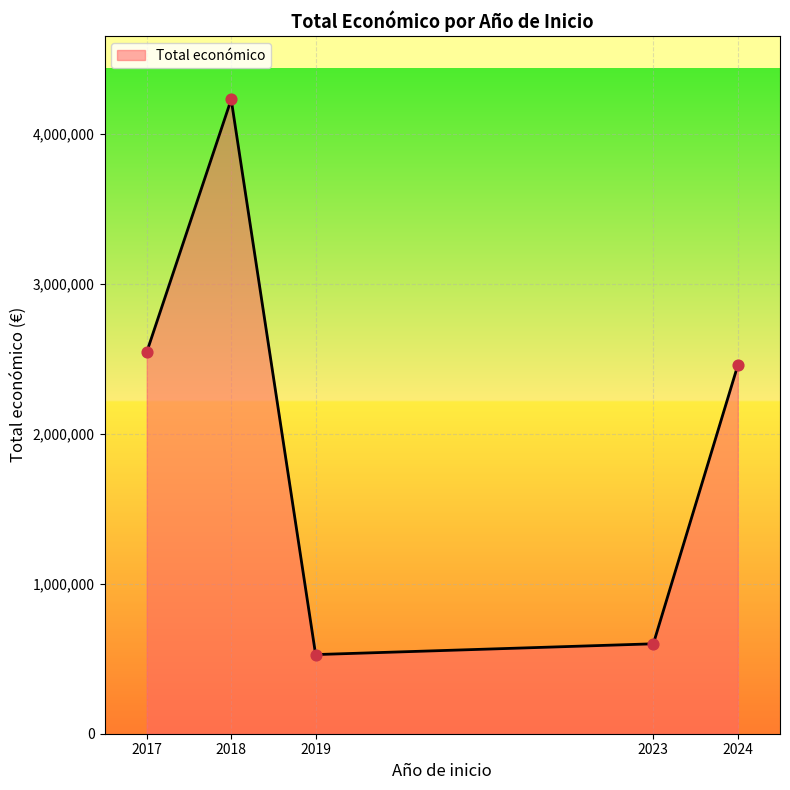

Approximately how many times larger is the value at 2018 compared to 2019?

8.0